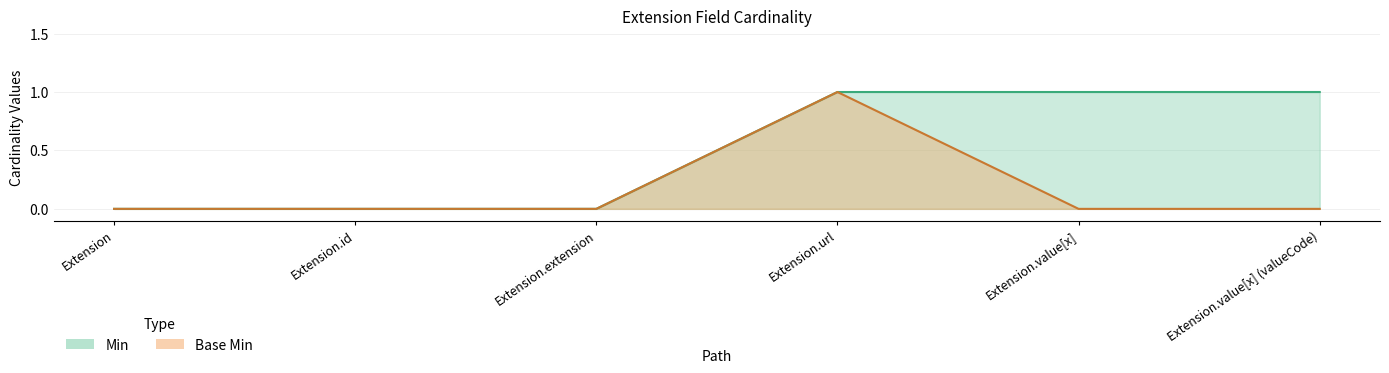

True or false: Base Min and Min cross at least once.

False